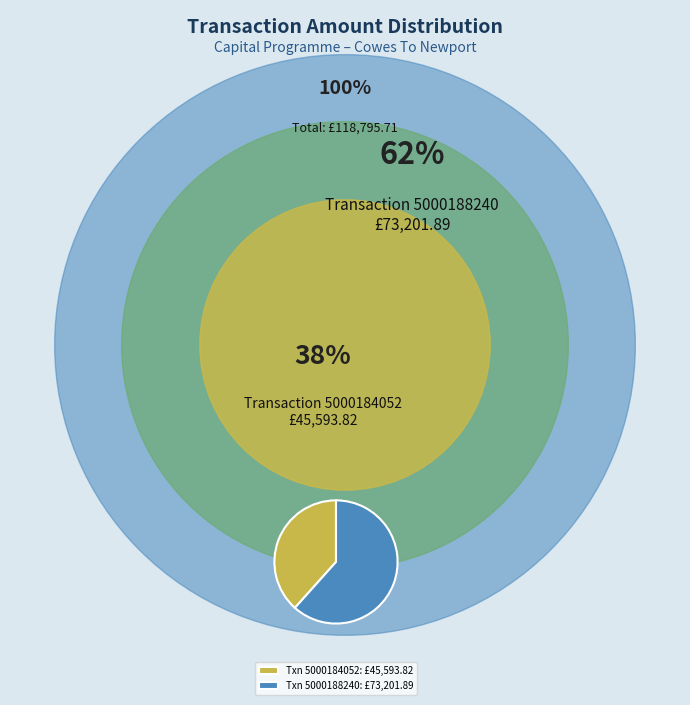

Approximately how many times larger is the value at Txn 5000184052: £45,593.82 compared to Txn 5000188240: £73,201.89?

0.6